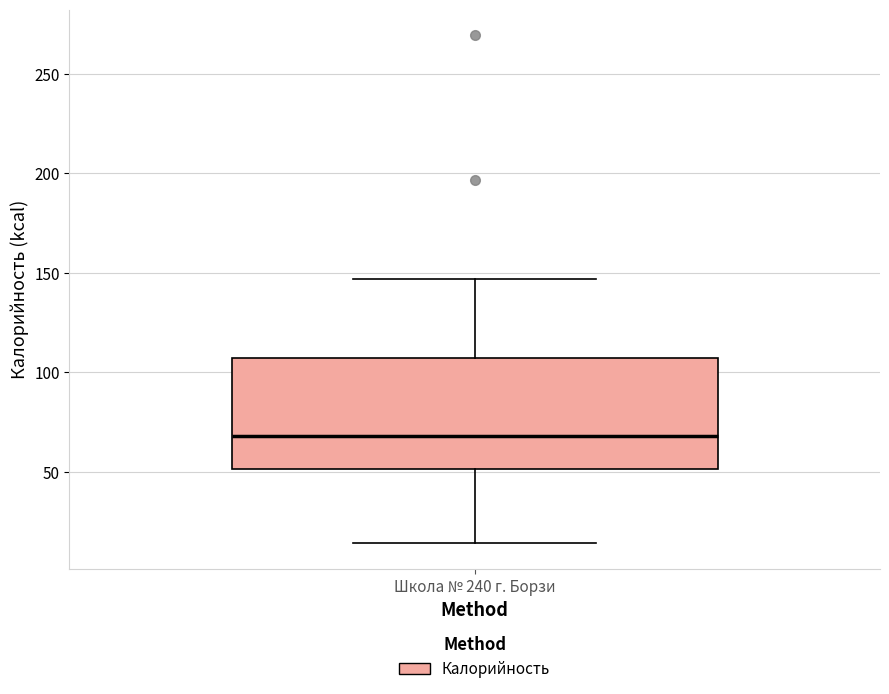

Transcribe this box plot: give where the median line is, the range the box spans, and where the two whiskers end, as read against the y-axis. The values are not printed on the chart, so give them approximately, as read against the axis.

median 70, box 50 to 105, whiskers 15 to 145